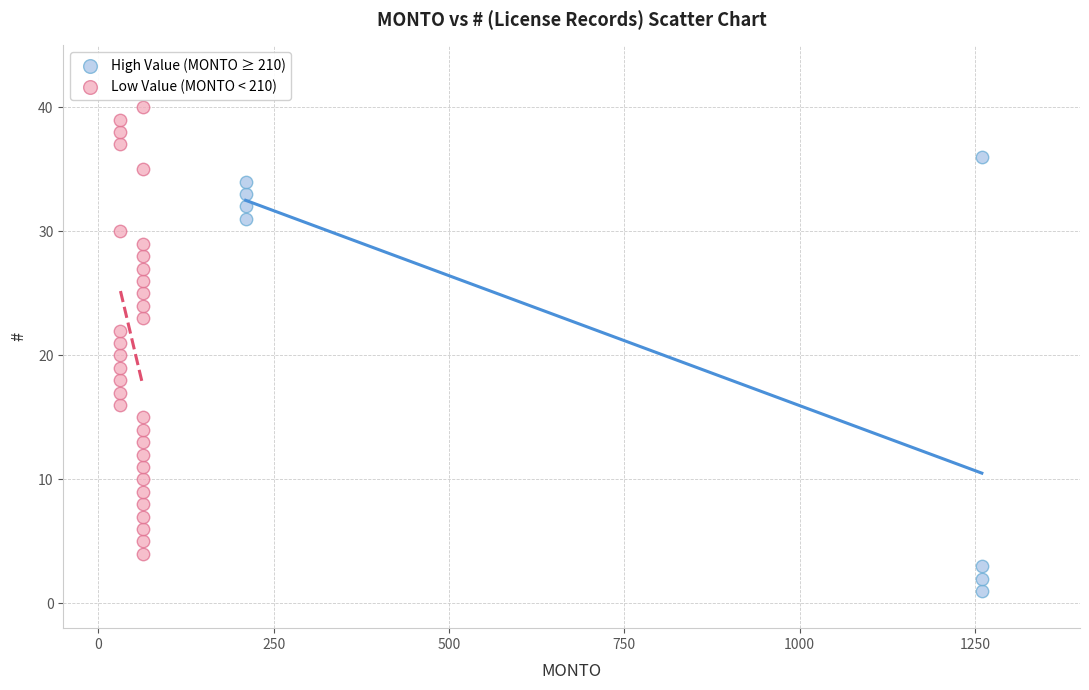

Which series contains the lowest Y value?

High Value (MONTO ≥ 210)